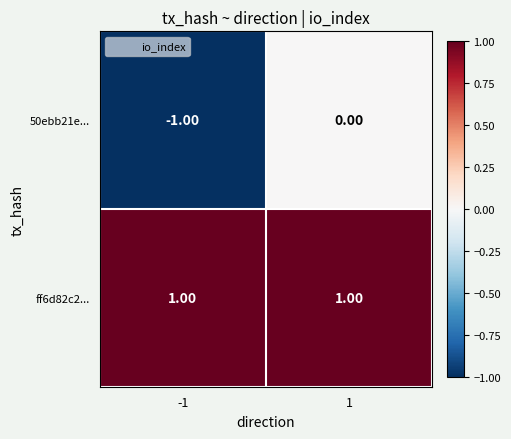

Is the value of ff6d82c2... at 1 greater than the value of 50ebb21e... at 1?

Yes